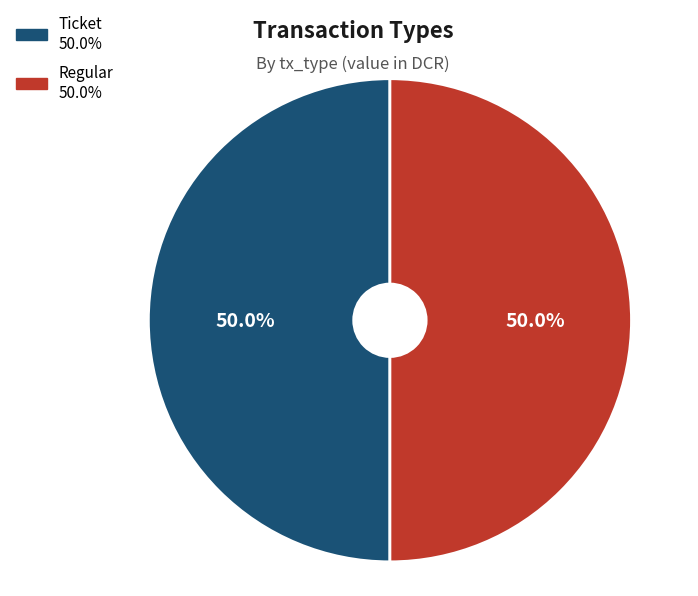

To the nearest percent, what percentage of the pie is Regular?

50%